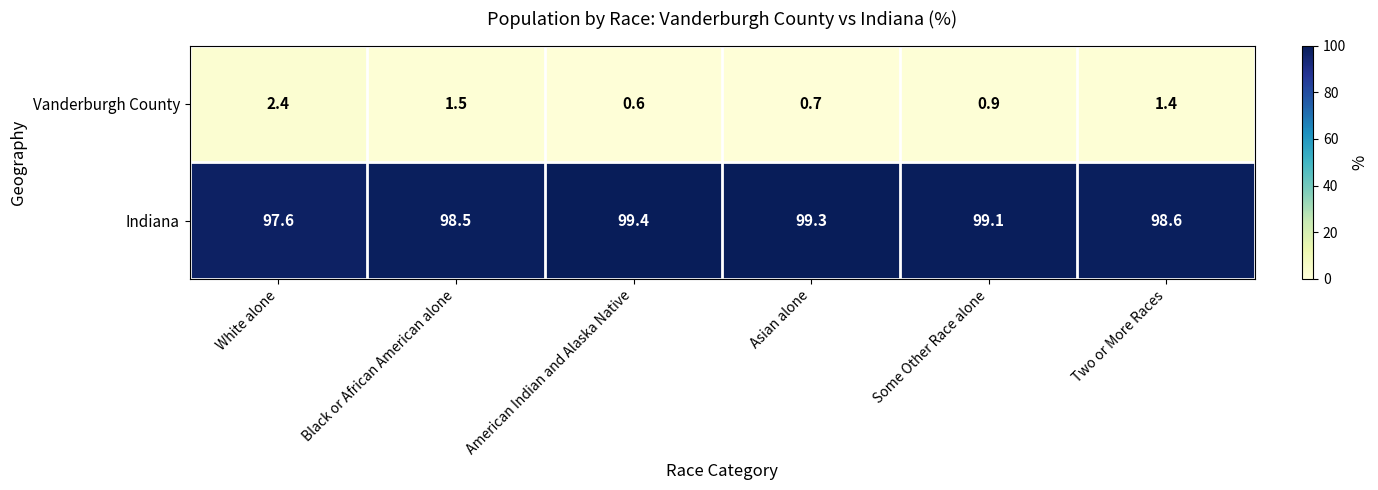

The Indiana series shows 99.4 at American Indian and Alaska Native. True or false?

True